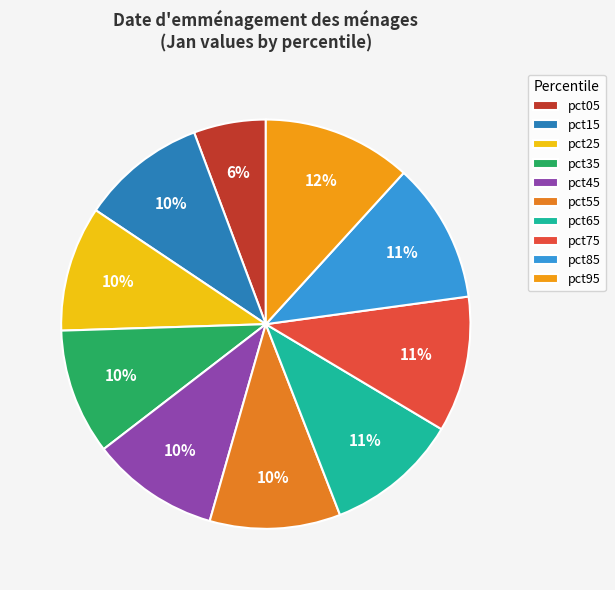

What is the smallest slice in the pie chart?

pct05